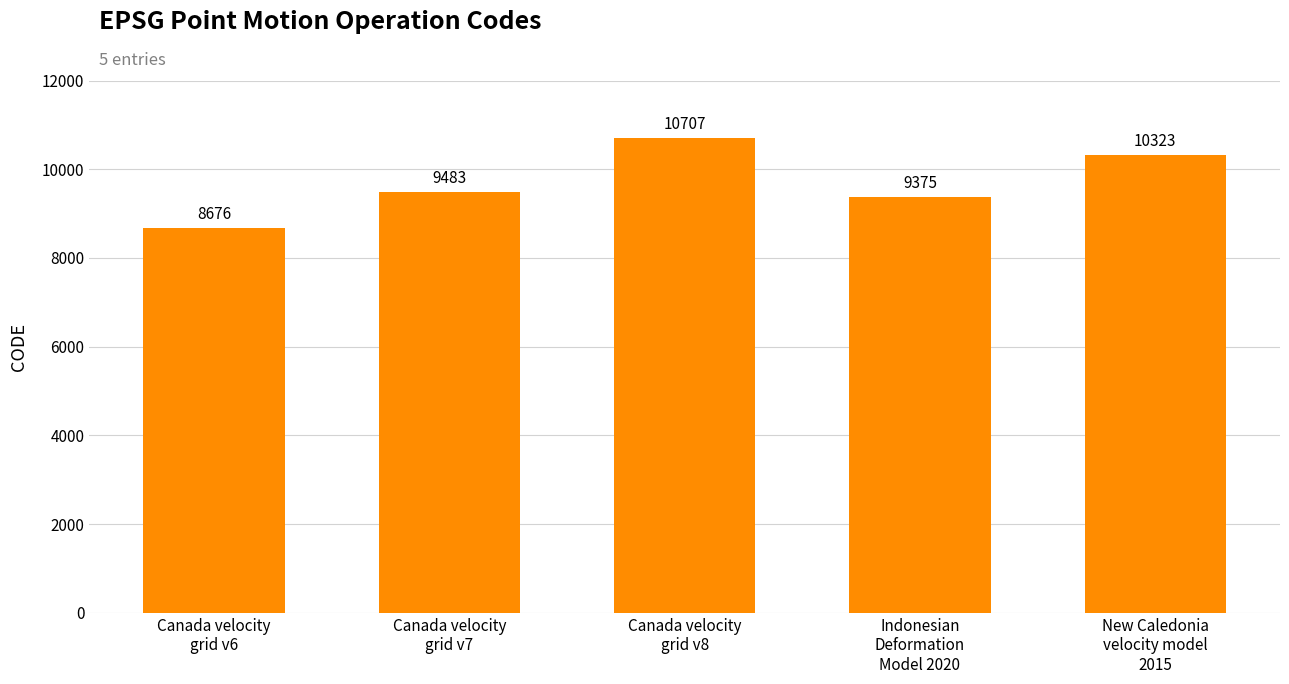

What is the change in value from Canada velocity
grid v7 to Canada velocity
grid v8?

+1224